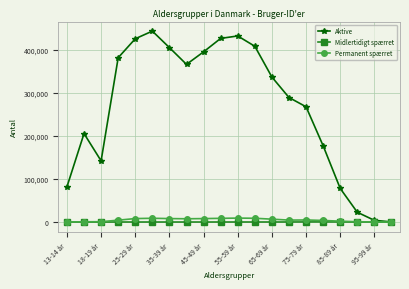

In Aktive, how many points are higher than both neighbors (excluding endpoints)?

3